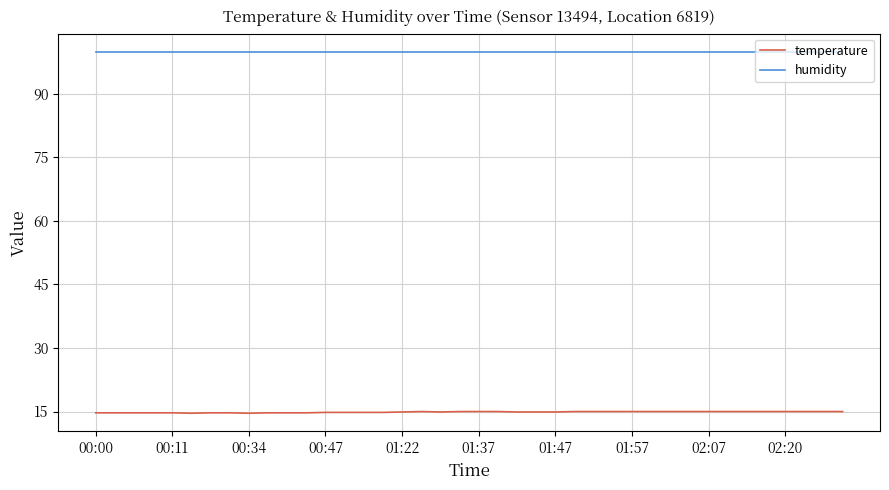

List the series in order of their overall mean, highest first.

humidity, temperature